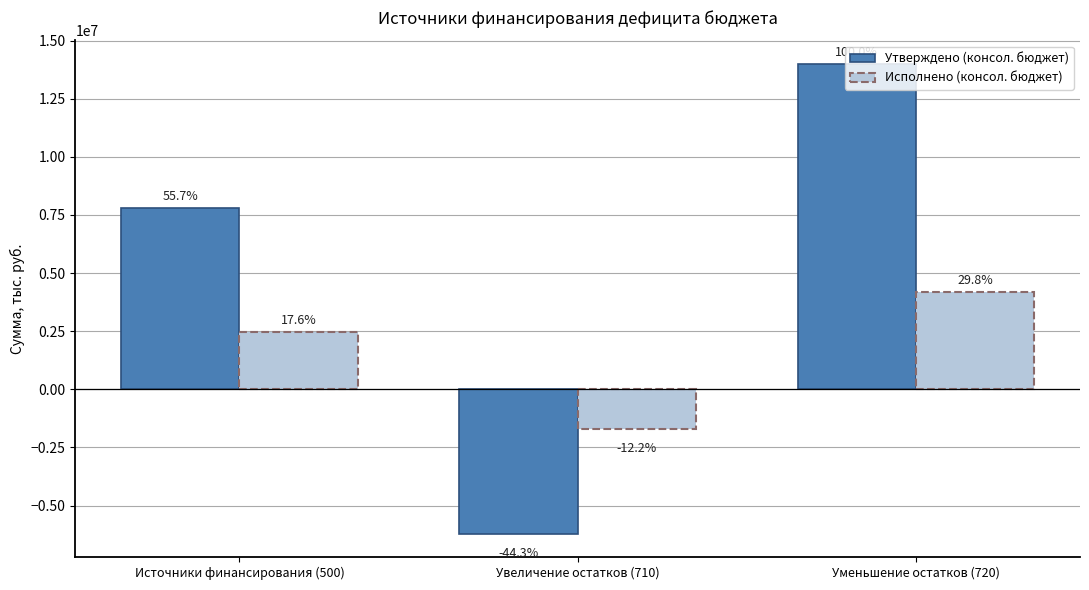

The value of Исполнено (консол. бюджет) at Уменьшение остатков (720) is 1643528.4. True or false?

False